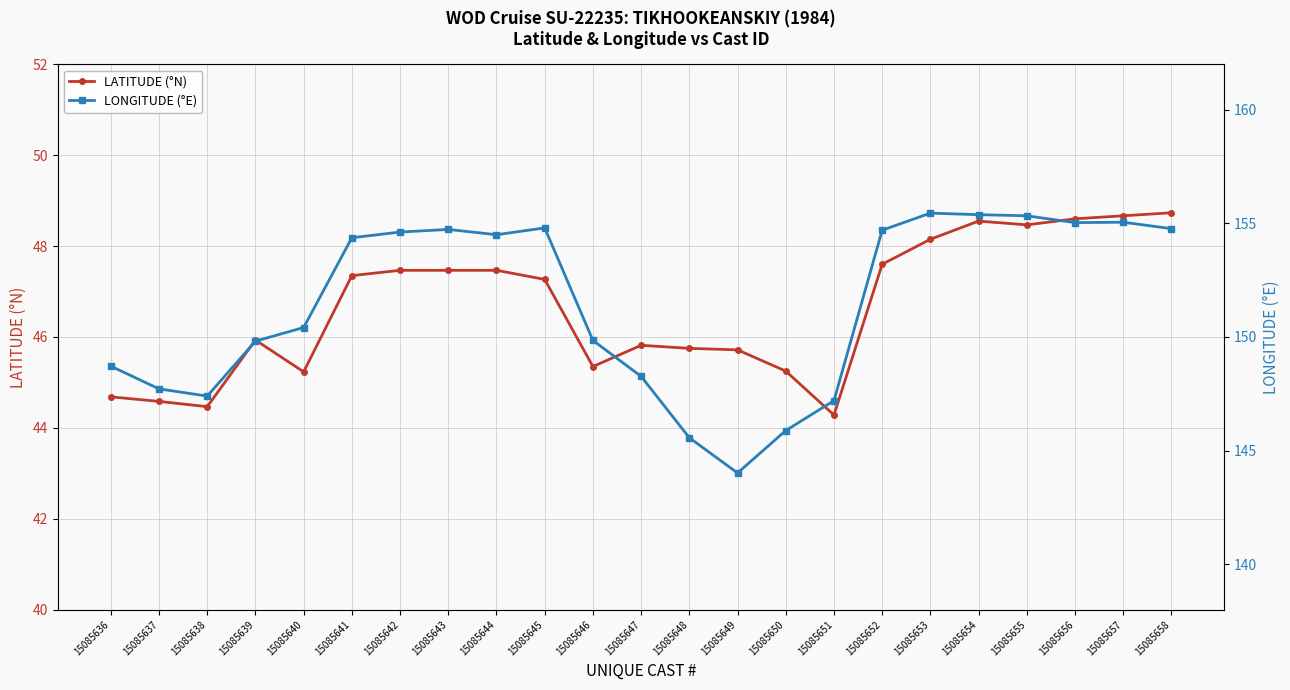

In LATITUDE (°N), how many points are higher than both neighbors (excluding endpoints)?

3